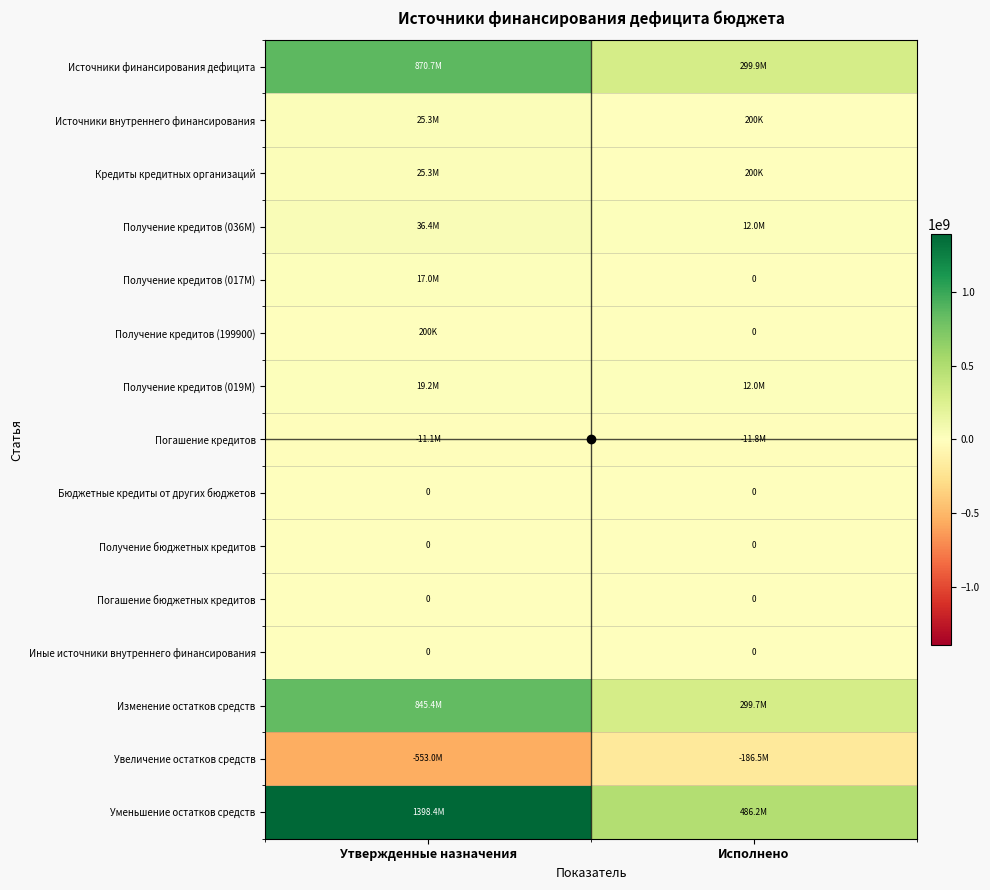

The Кредиты кредитных организаций series shows 8198487.7 at Утвержденные назначения. True or false?

False